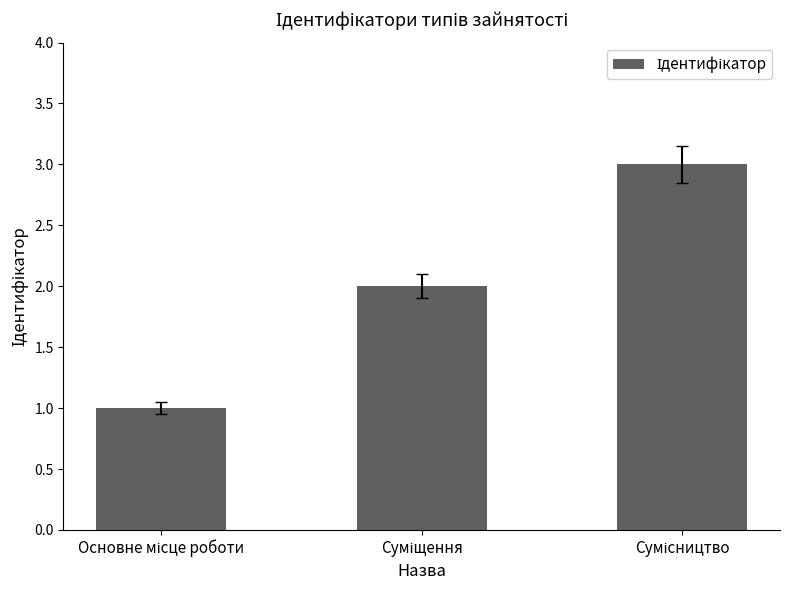

What is the difference between the maximum and minimum values?

2